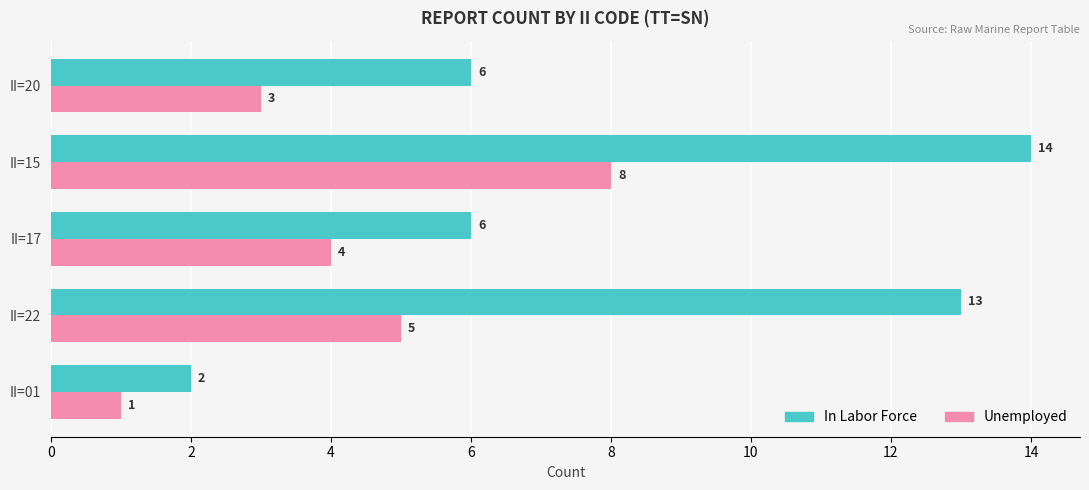

What is the greatest value displayed?

14